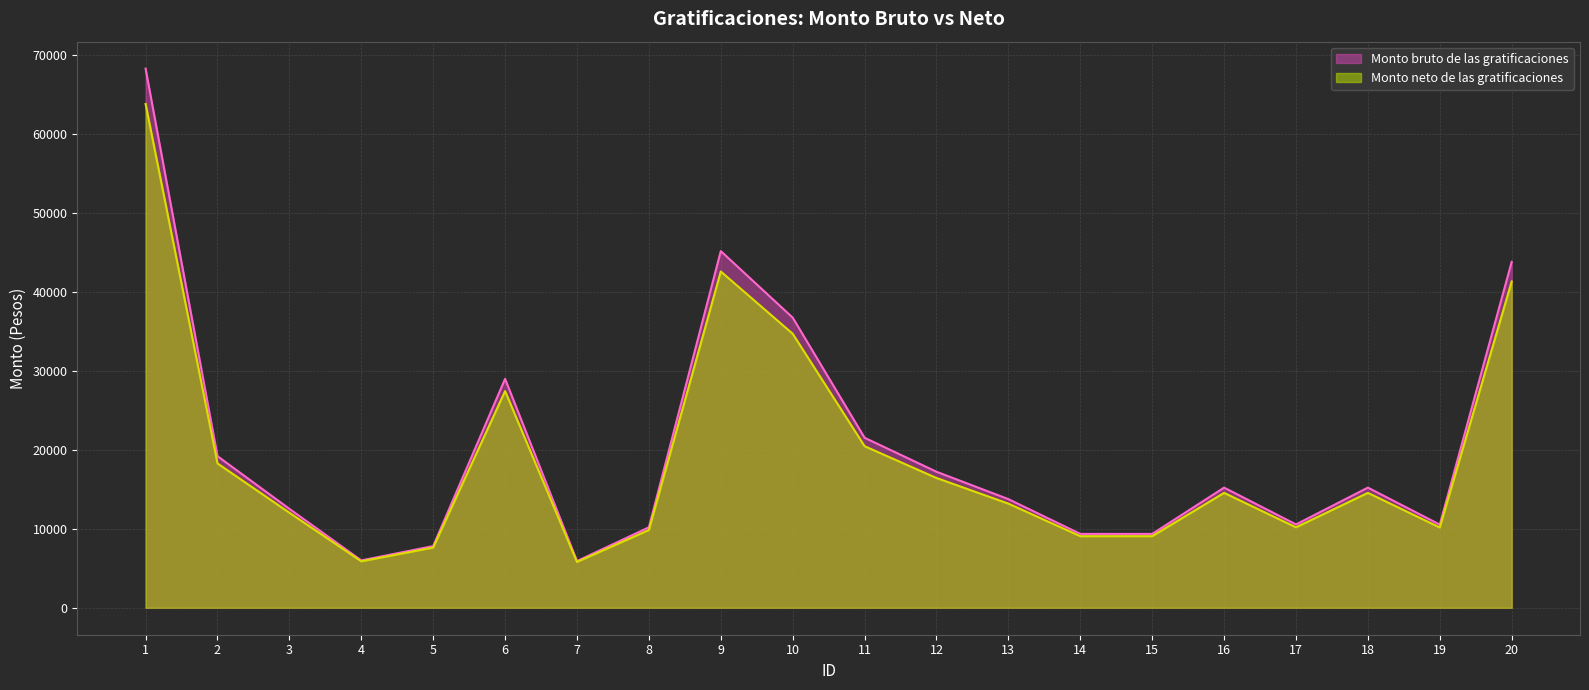

True or false: Monto bruto de las gratificaciones has a value of 31507.2 at 11.

False